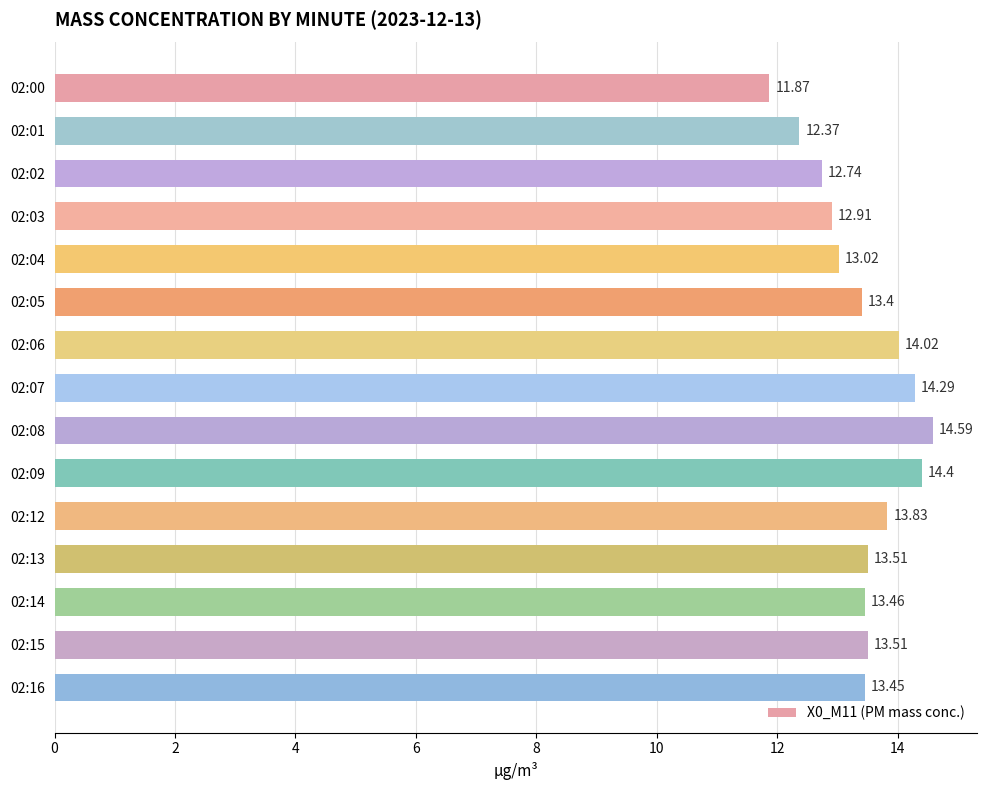

Between 02:02 and 02:03, which is larger?

02:03